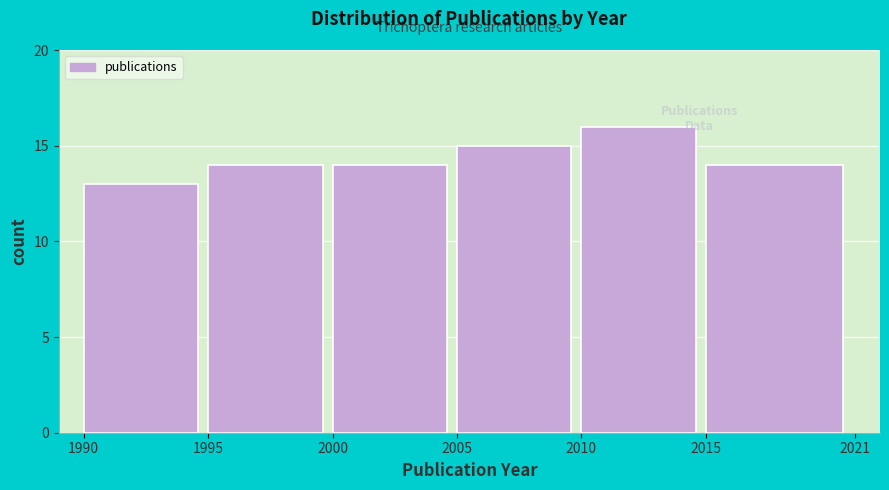

Reading left to right, what are all the values shown in this chart?

1990=13	1995=14	2000=14	2005=15	2010=16	2015=14